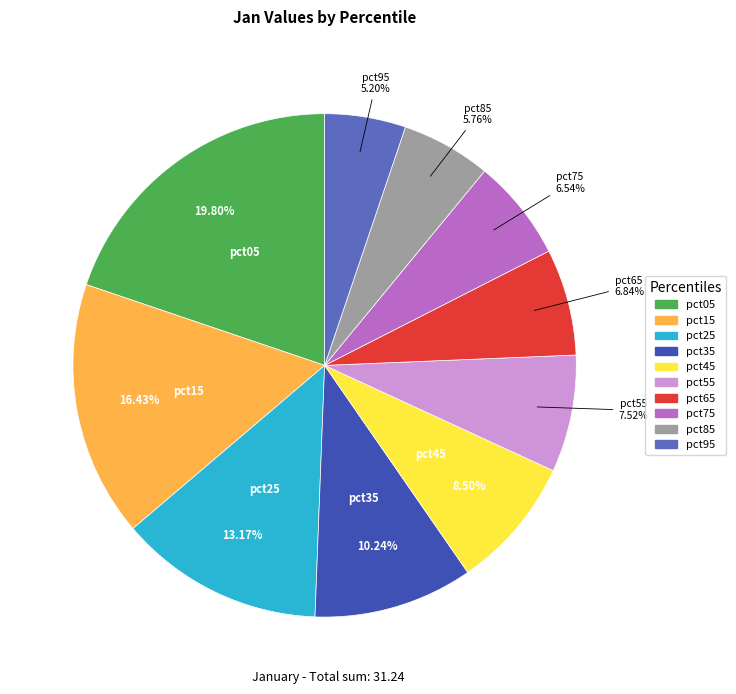

Which category has the smallest portion of the pie?

pct95